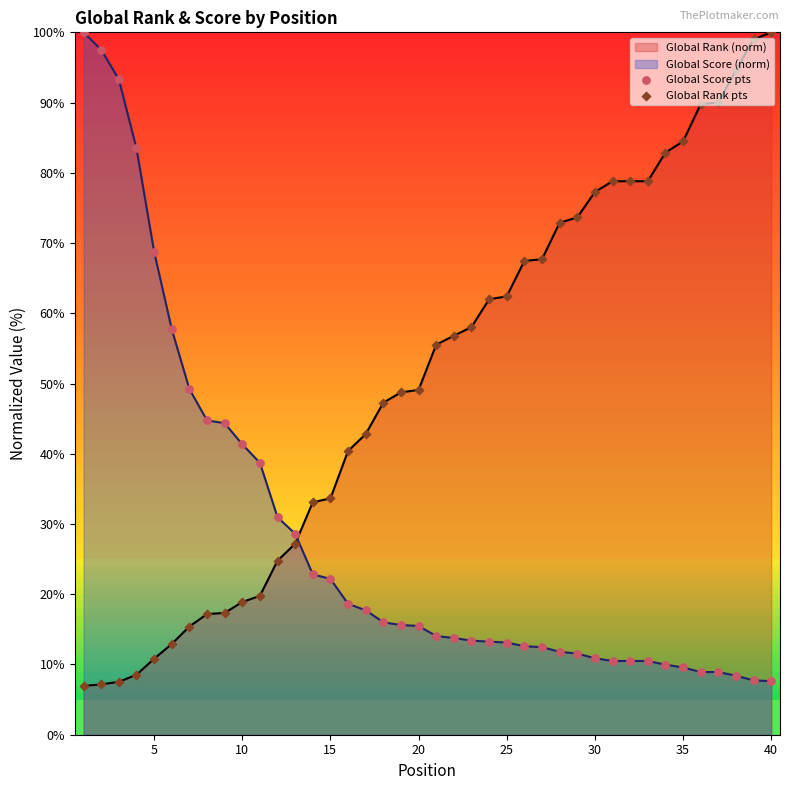

The Global Rank (norm) series shows 33.0 at 25. True or false?

False